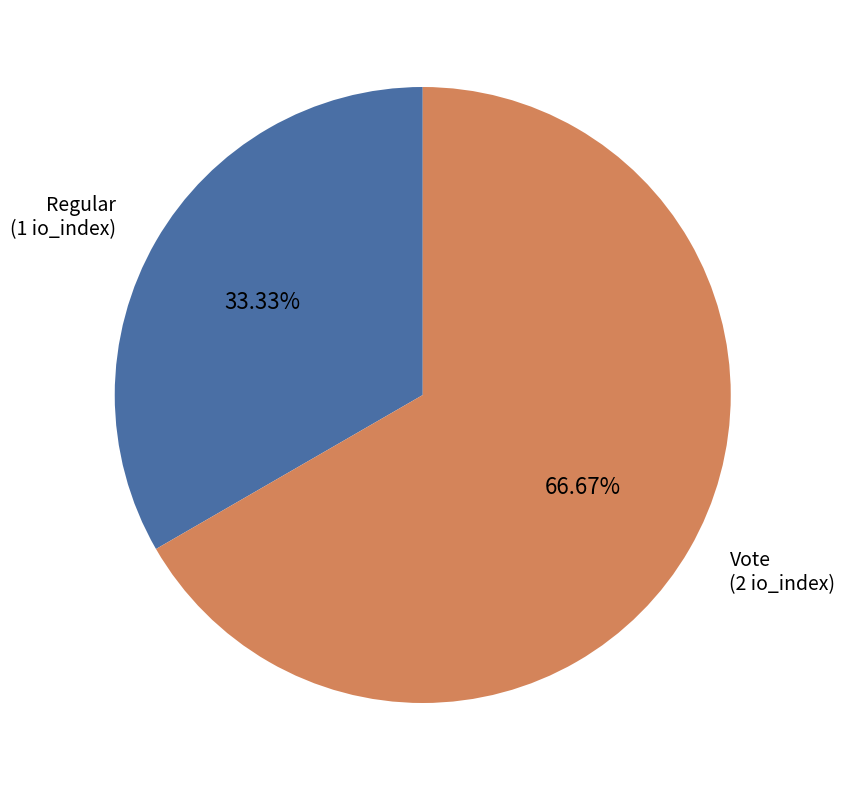

How many slices are in this pie chart?

2